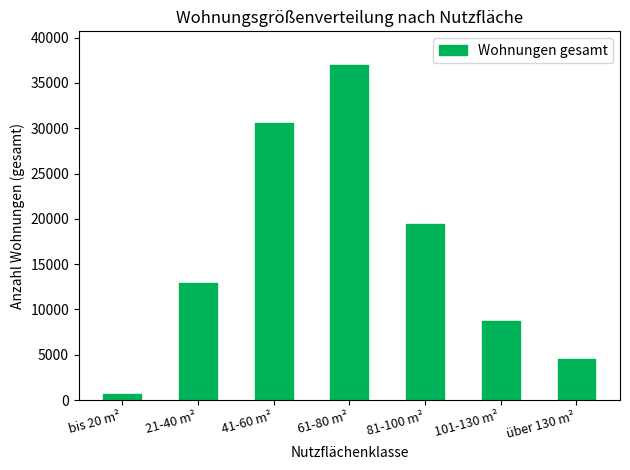

Reading left to right, transcribe all the data shown in this chart.

623	12970	30619	36996	19408	8700	4569